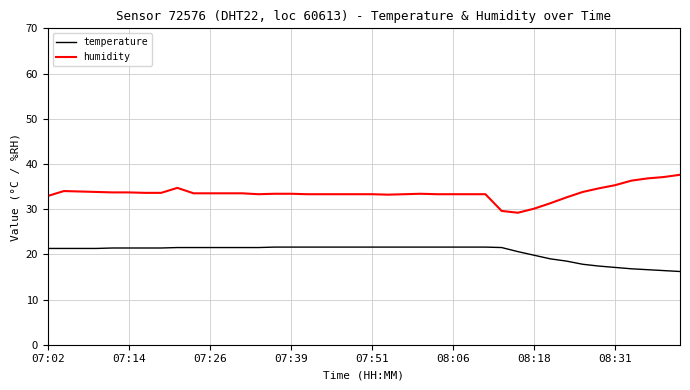

Which series has the largest total across all categories?

humidity